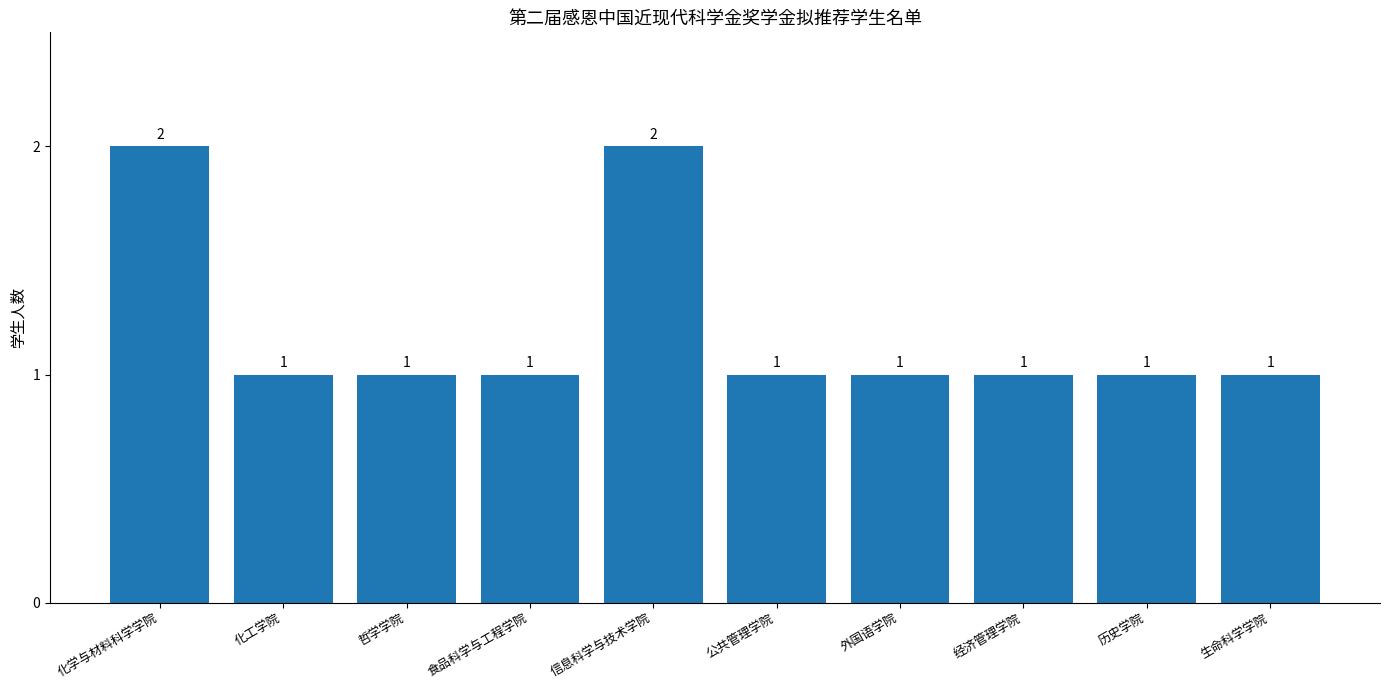

The value at 信息科学与技术学院 is 2. True or false?

True